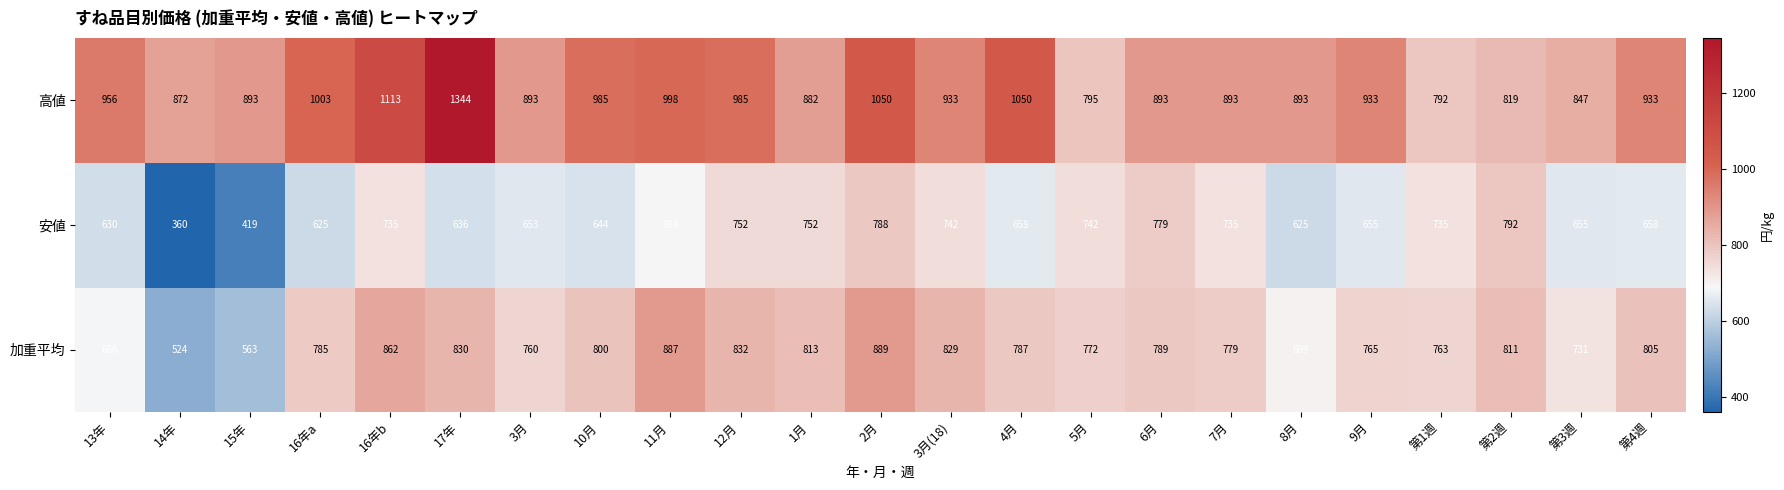

What is the sum of the 加重平均 values at 5月 and 9月?

1537